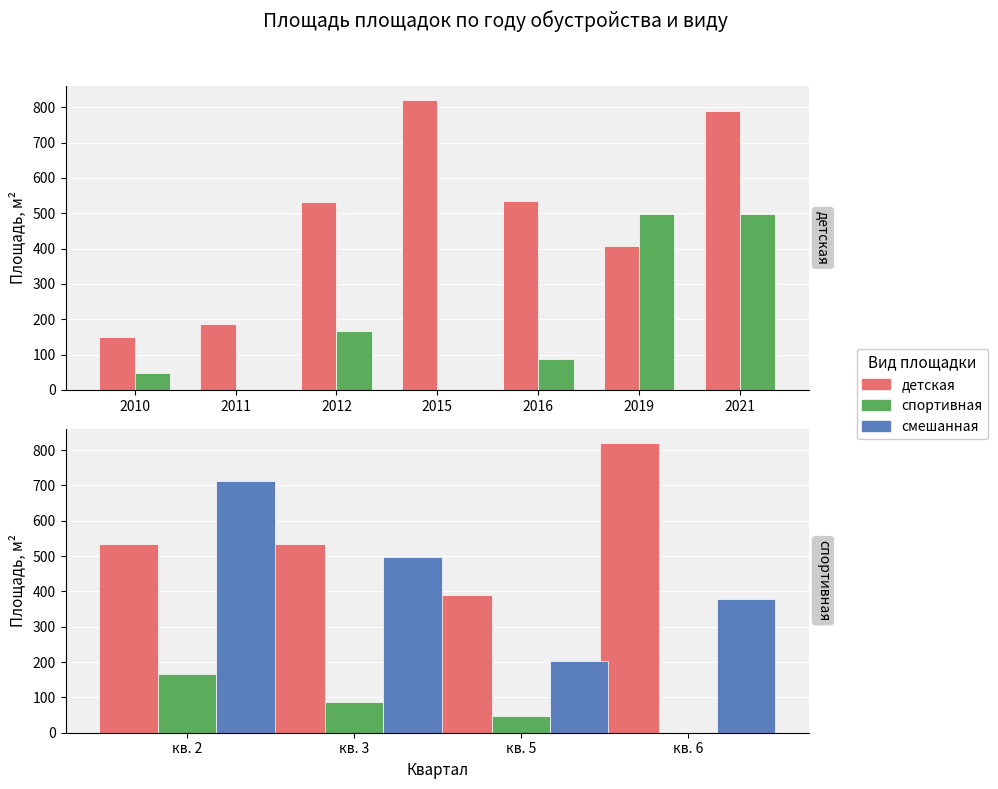

How many categories are shown in the chart?

4